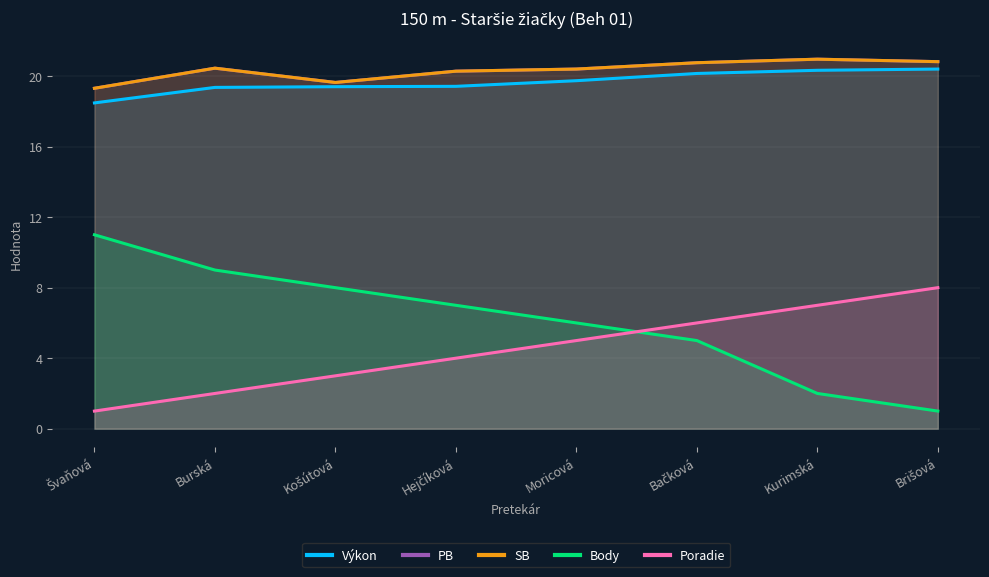

List the series in order of their peak value, highest first.

PB, SB, Výkon, Body, Poradie